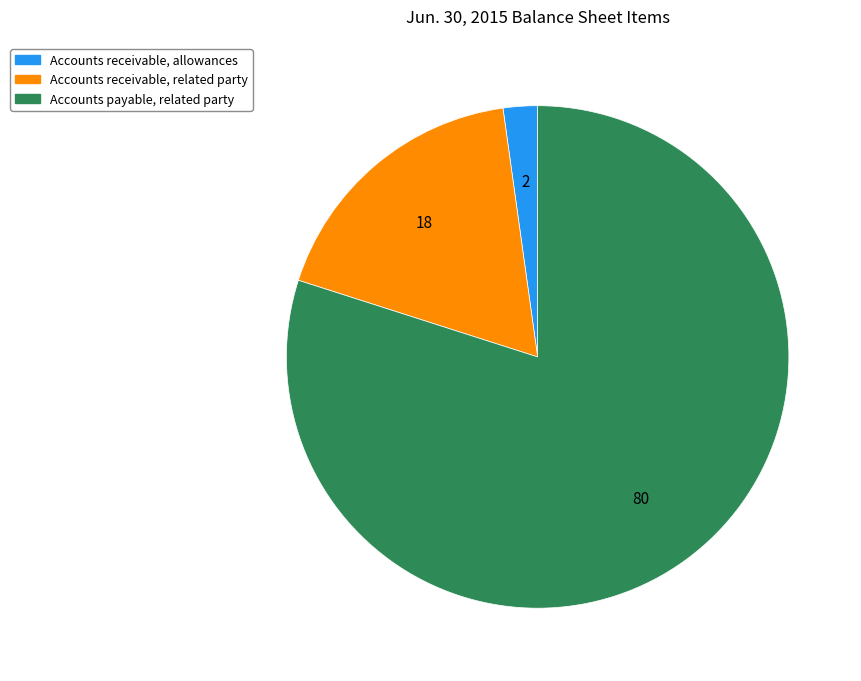

True or false: Accounts receivable, allowances accounts for 16% of the total.

False